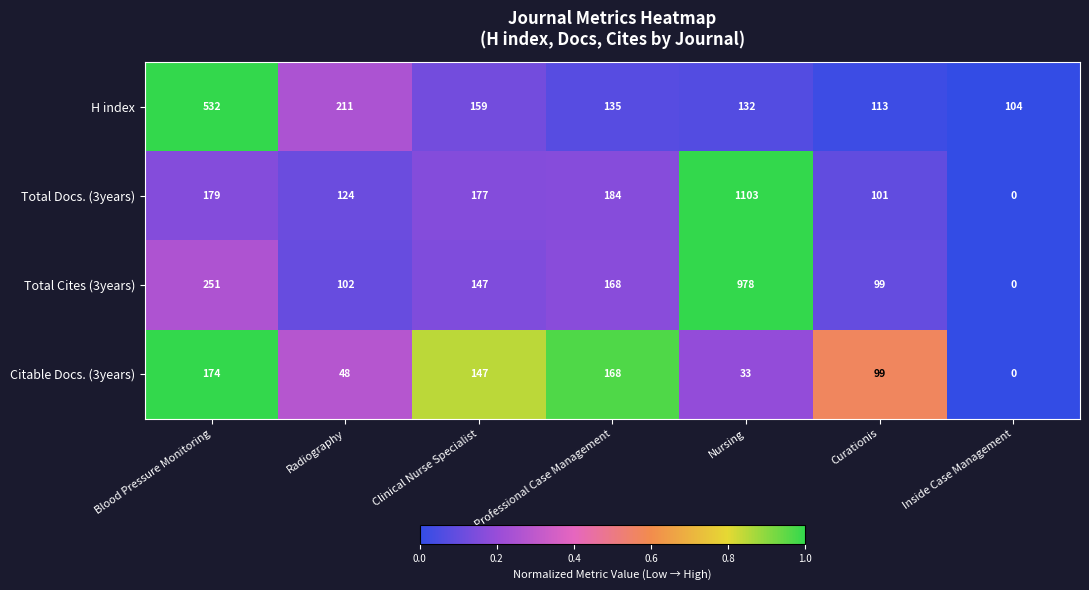

At which category is the sum across all series the highest?

Nursing